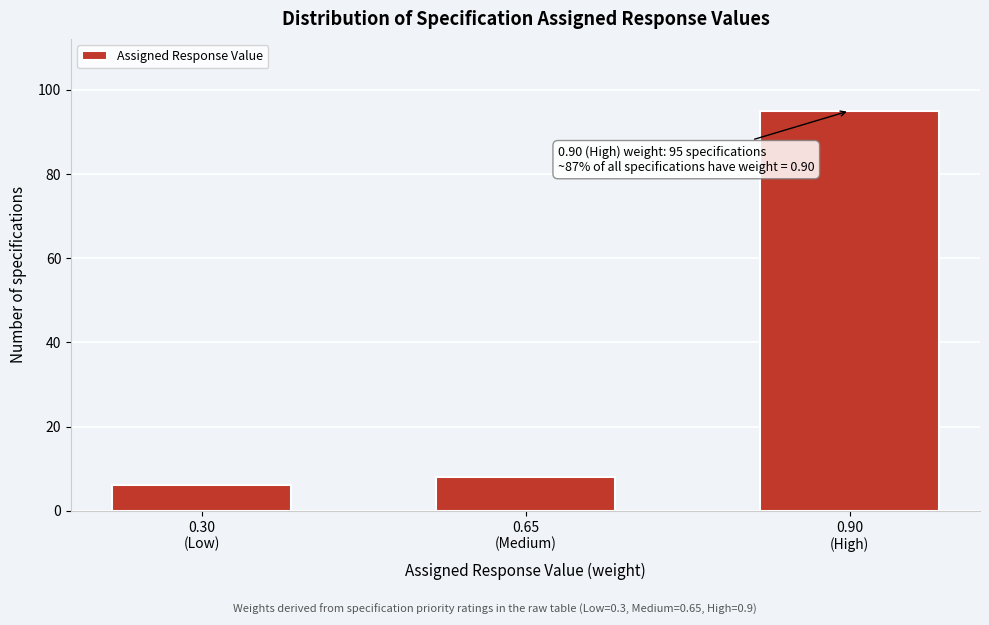

Reading left to right, extract all data points from this chart.

6	8	95